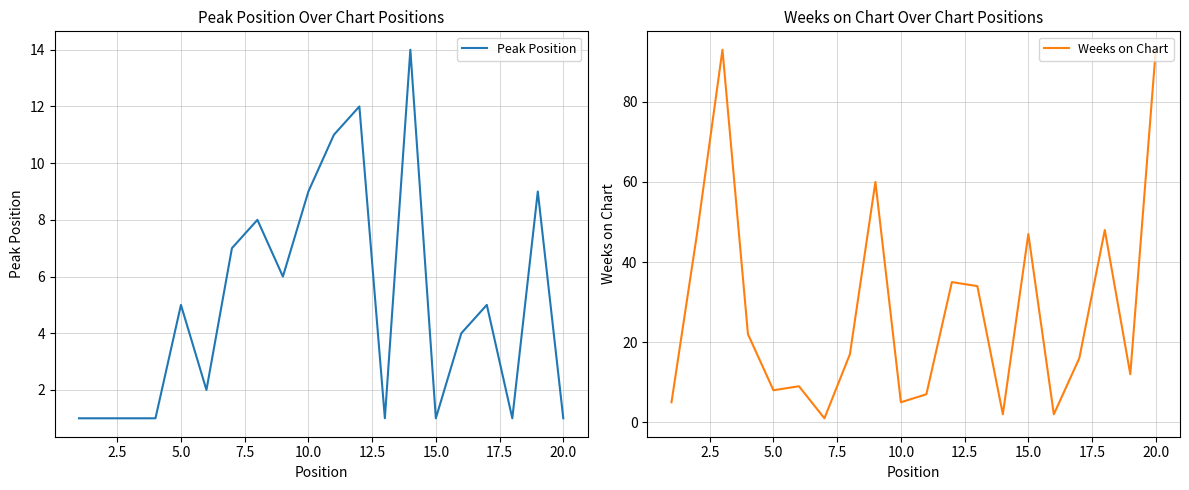

What is the maximum value for Peak Position?

14